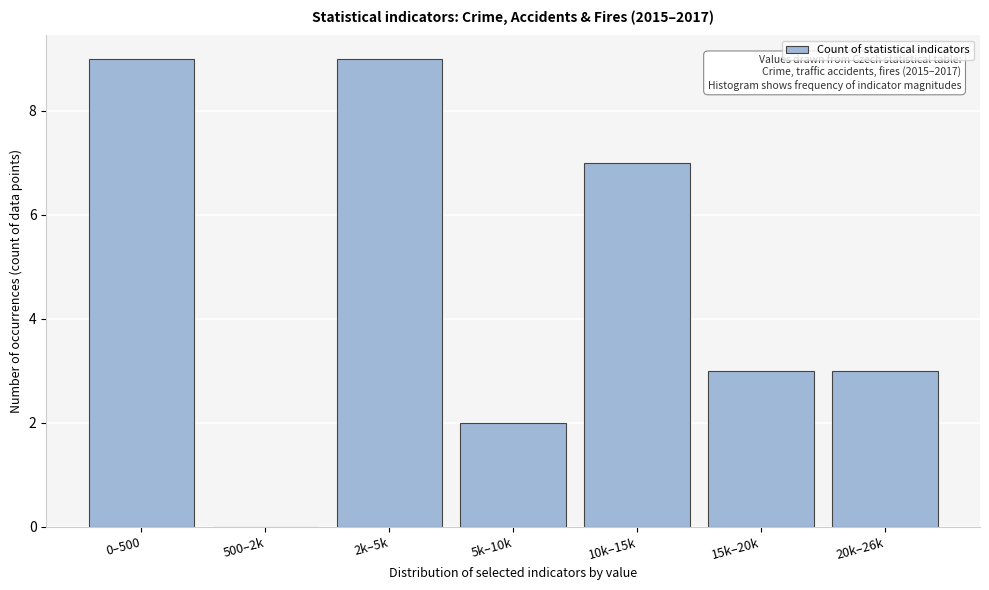

Reading right to left, what are all the values shown in this chart?

20k–26k=3	15k–20k=3	10k–15k=7	5k–10k=2	2k–5k=9	500–2k=0	0–500=9